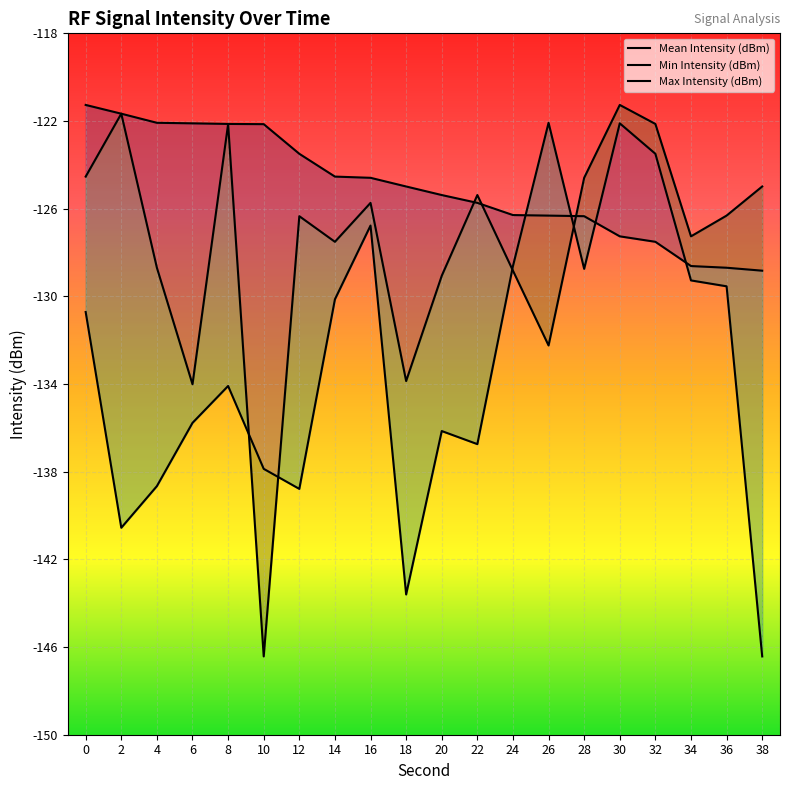

Count the number of data series in this chart.

3